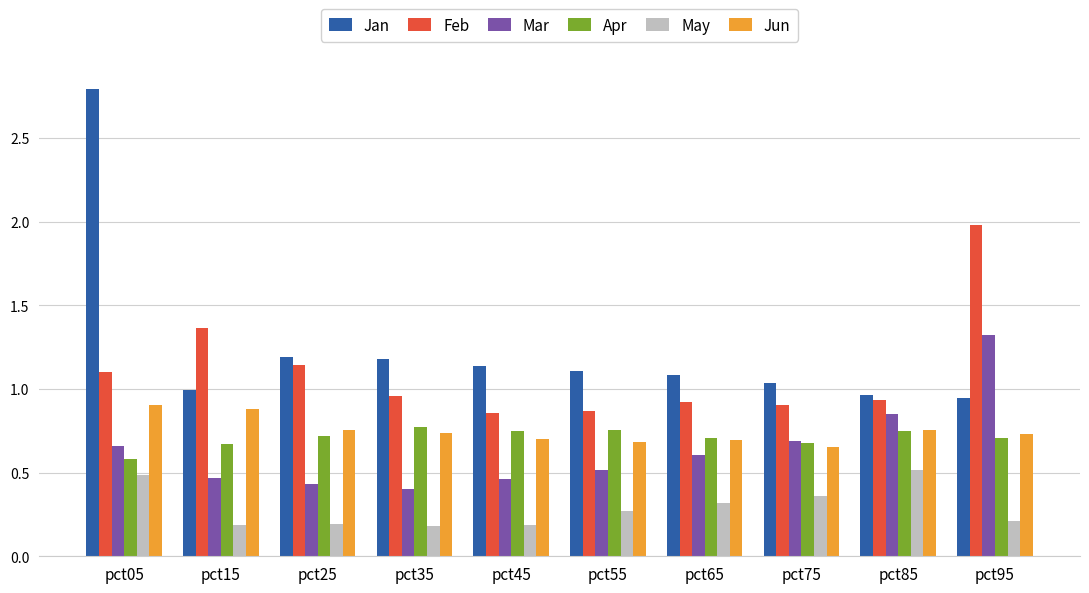

Rank the series by their maximum value, from highest to lowest.

Jan, Feb, Mar, Jun, Apr, May